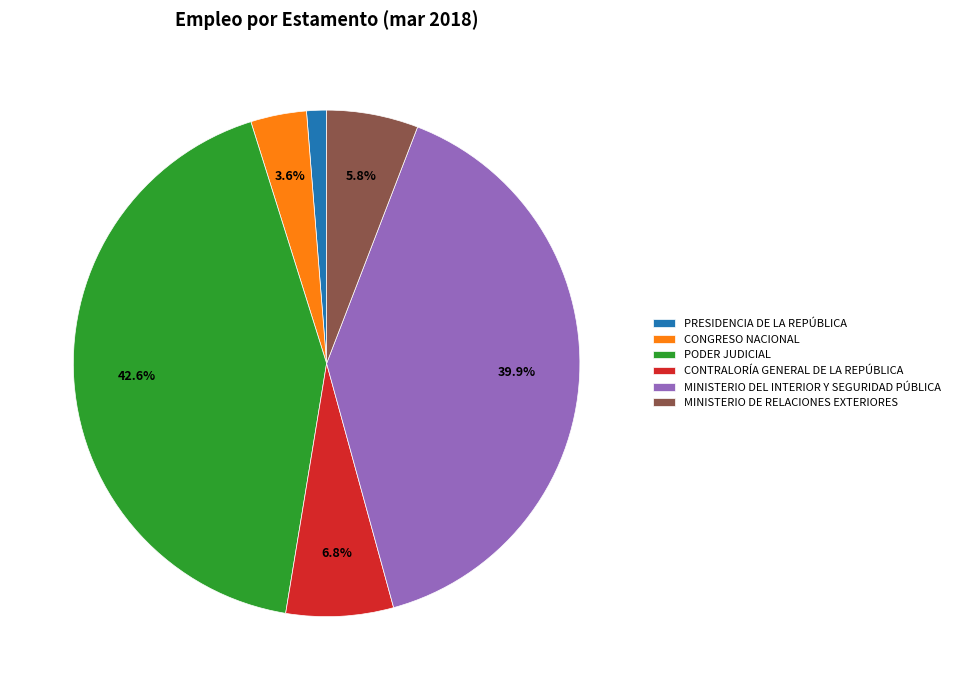

How many slices are in this pie chart?

6